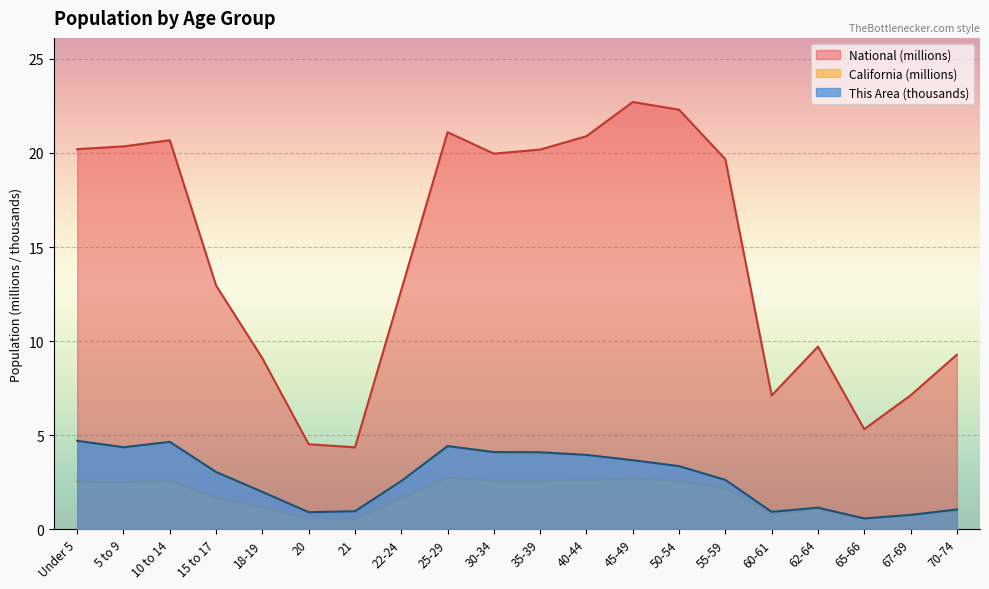

What is the minimum value for California?

0.6